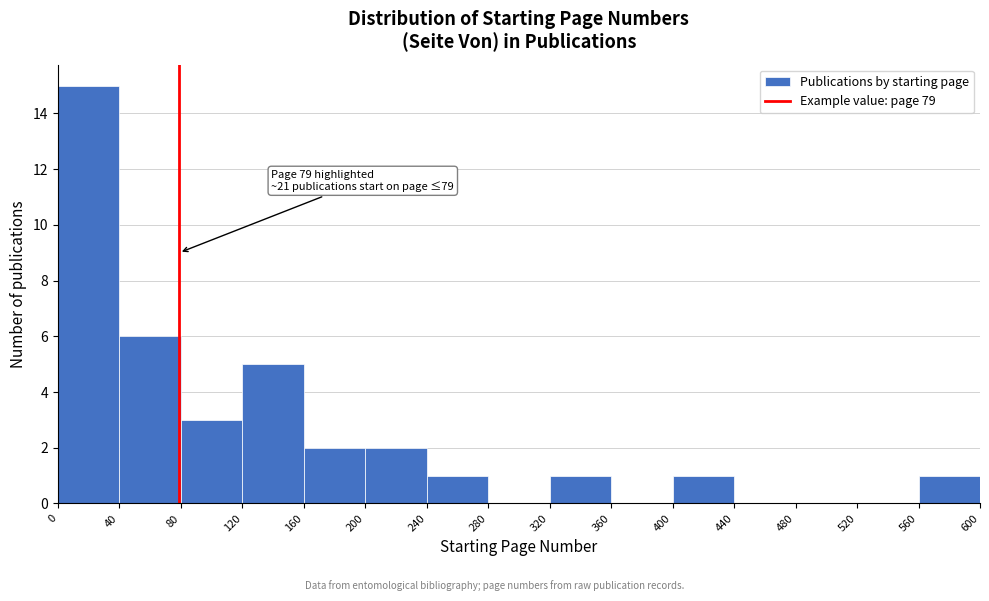

Which range on the x-axis has the tallest bar?

0 to 40